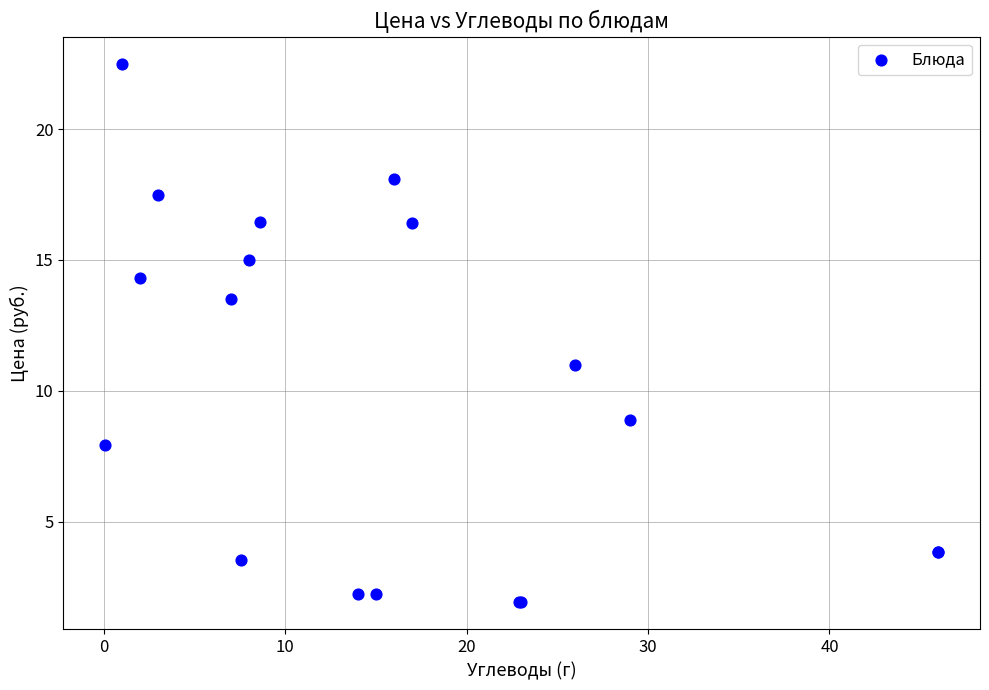

What Y value in the scatter plot is closest to 12?

11.0